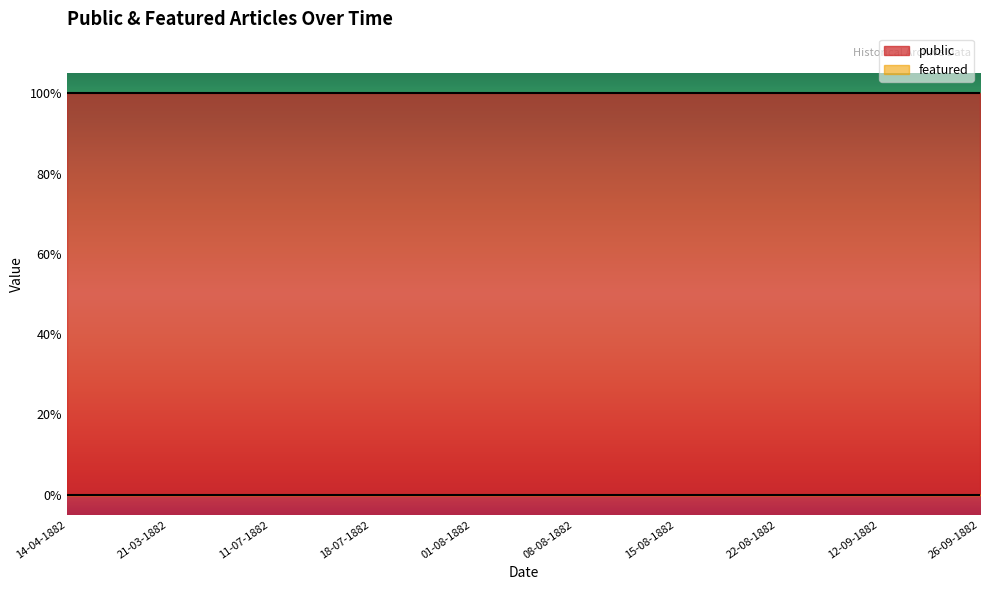

Which series has the widest spread of values?

public